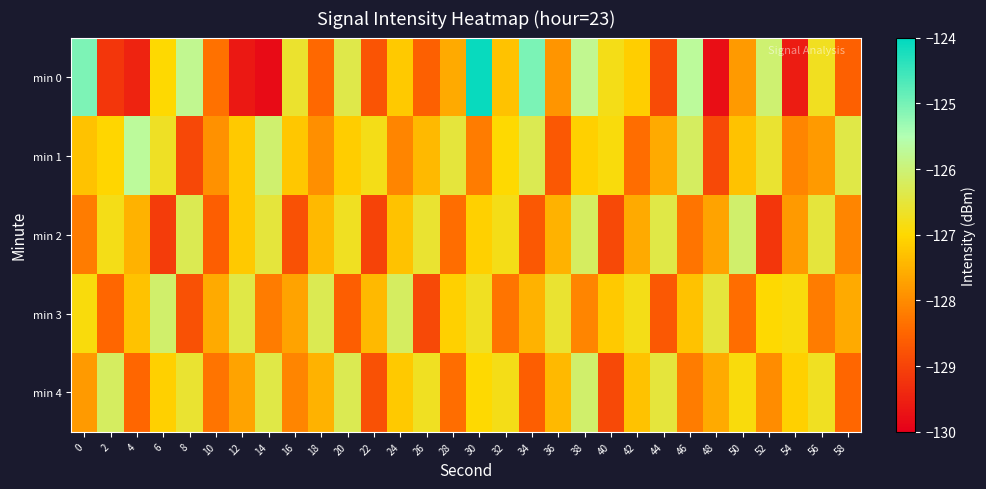

What is the maximum value shown in the chart?

-124.1